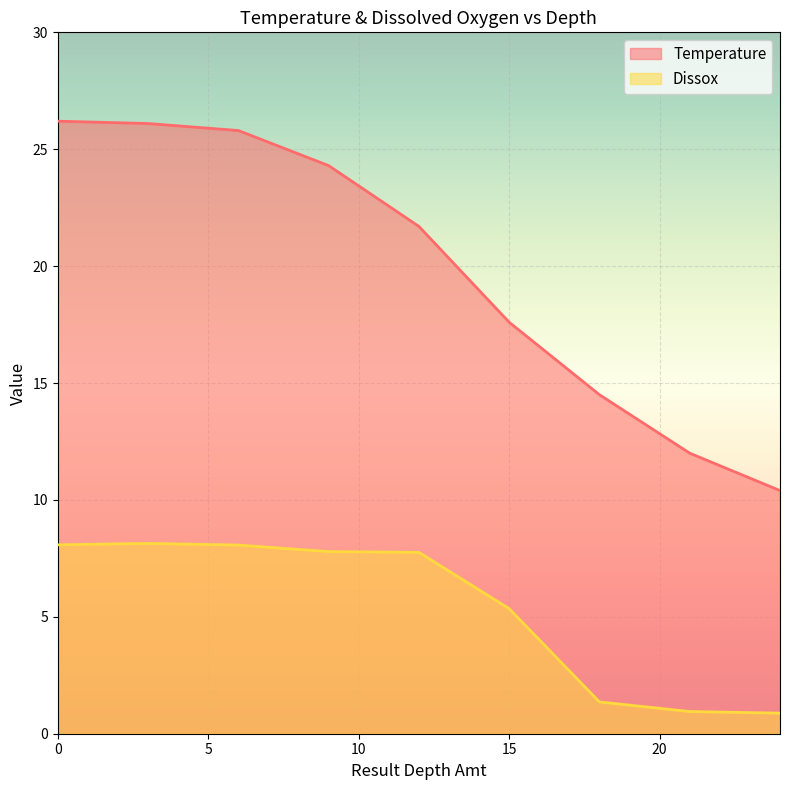

Which series has the widest spread of values?

Temperature